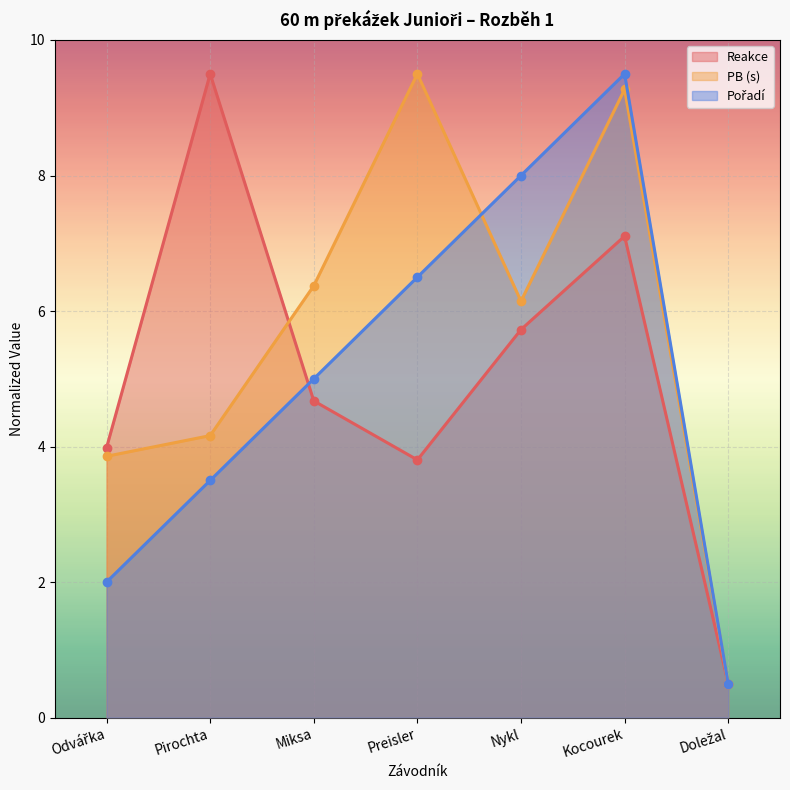

Where does the Reakce series first go above 4?

Pirochta